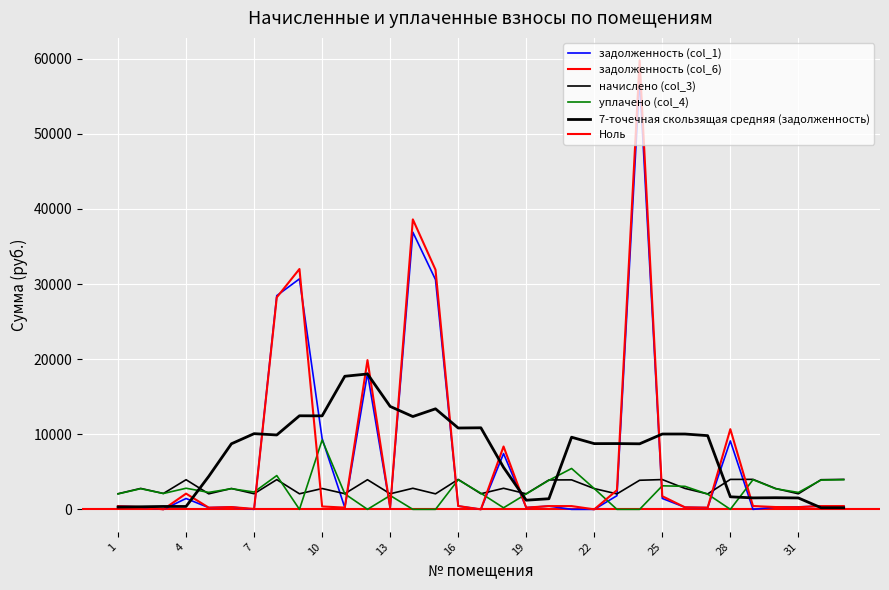

How many interior local valleys does the уплачено (col_4) series have?

8